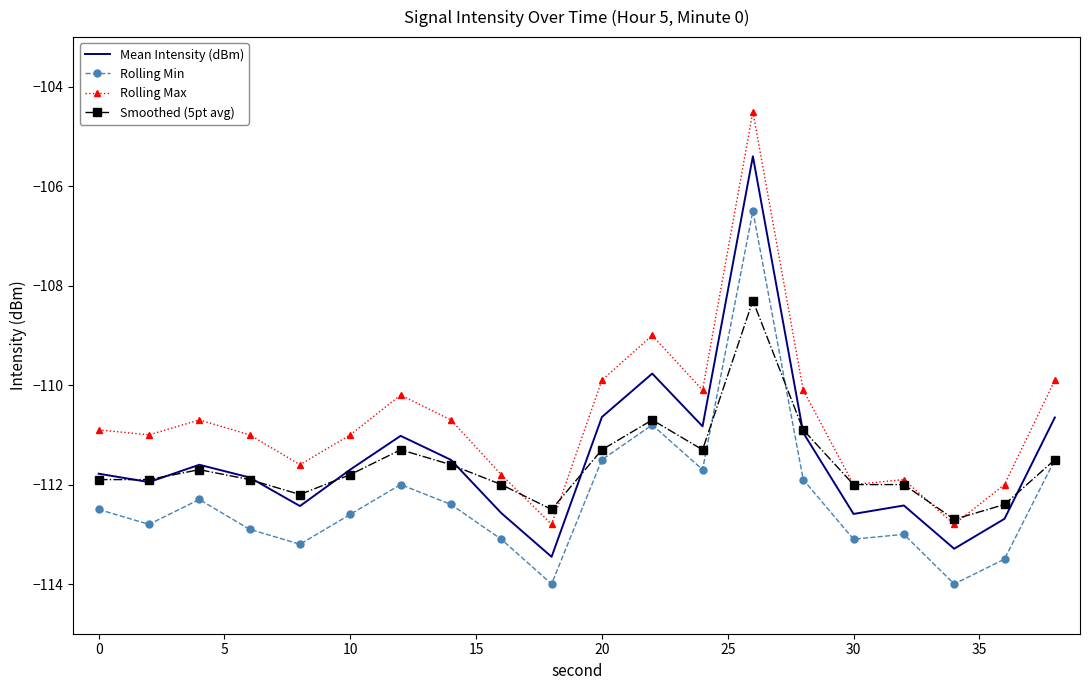

List the series in order of their peak value, highest first.

Rolling Max, Mean Intensity (dBm), Rolling Min, Smoothed (5pt avg)